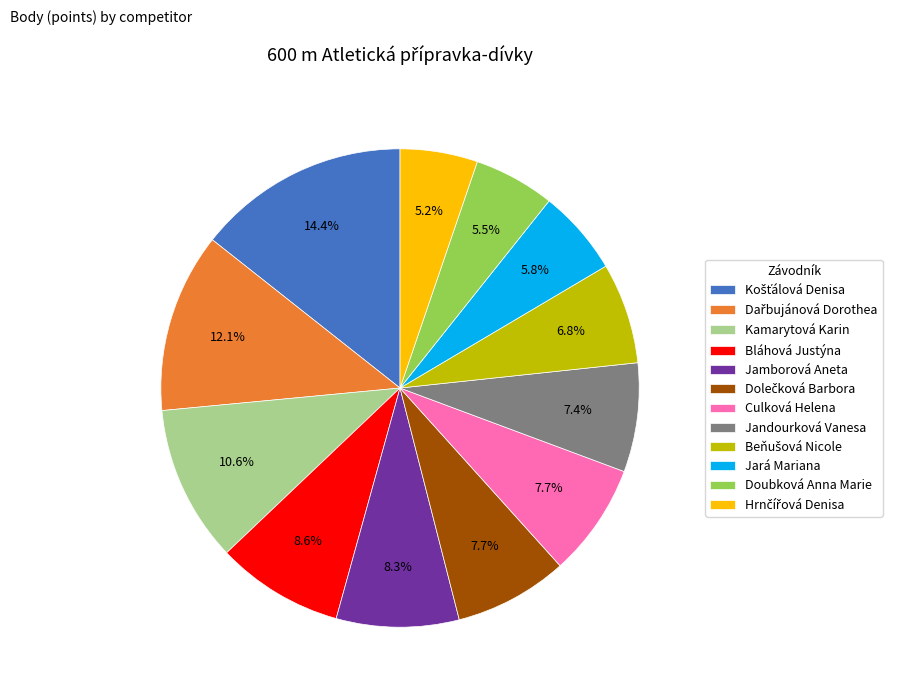

Do Jamborová Aneta and Jará Mariana together represent more than half of the pie?

No